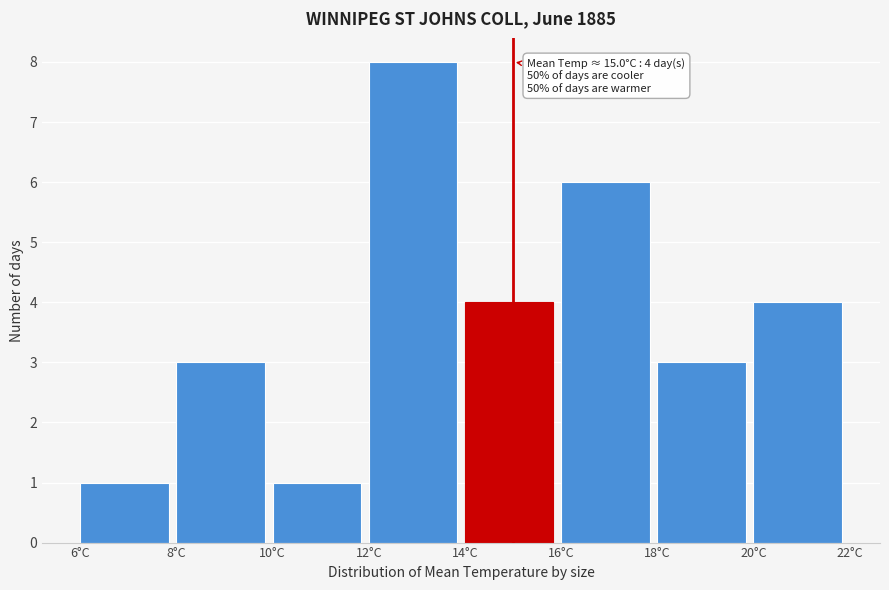

Which range on the x-axis has the tallest bar?

12 to 14